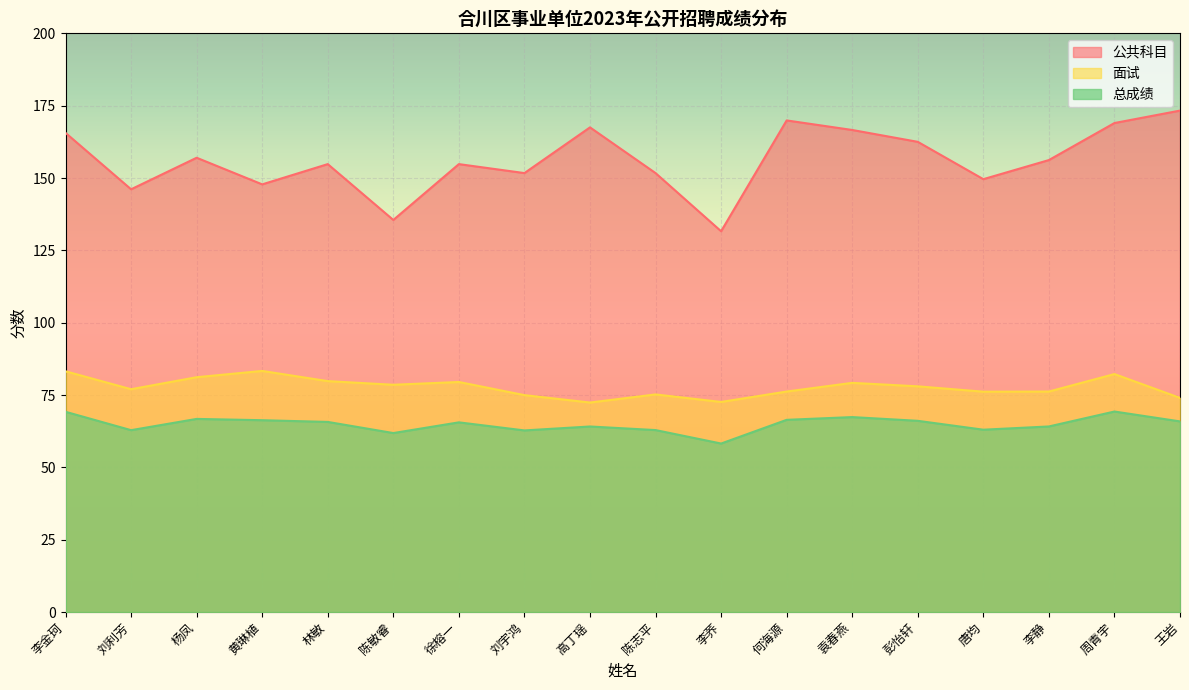

Reading left to right, list all the values displayed in this chart.

公共科目: 165.6	146.1	157.0	147.8	154.8	135.5	154.8	151.7	167.5	151.7	131.6	169.9	166.6	162.5	149.6	156.2	169.0	173.3
面试: 83.2	77.0	81.2	83.3	79.8	78.5	79.5	75.0	72.4	75.2	72.6	76.2	79.2	78.0	76.2	76.2	82.2	74.0
总成绩: 69.2	62.9	66.7	66.3	65.7	61.9	65.5	62.8	64.1	62.9	58.2	66.4	67.4	66.1	63.0	64.1	69.3	65.9